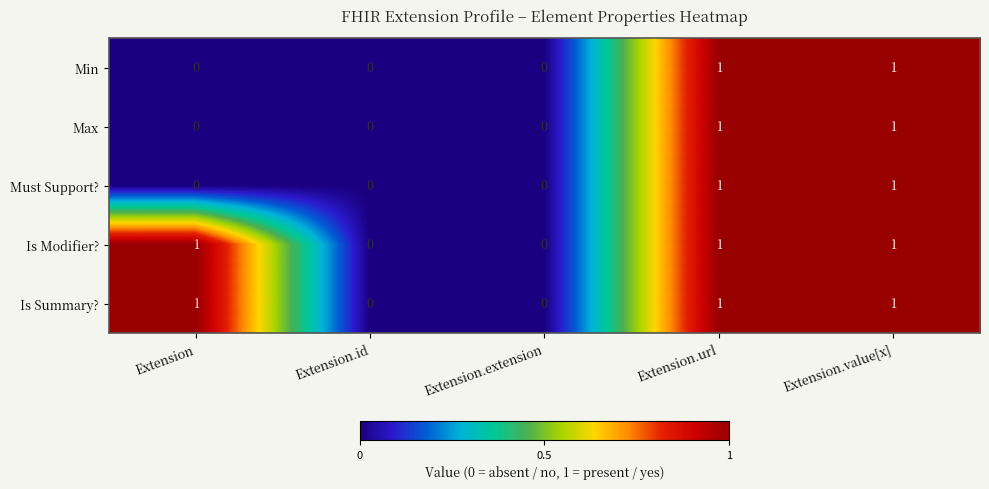

What is the sum of all Is Modifier? values?

3